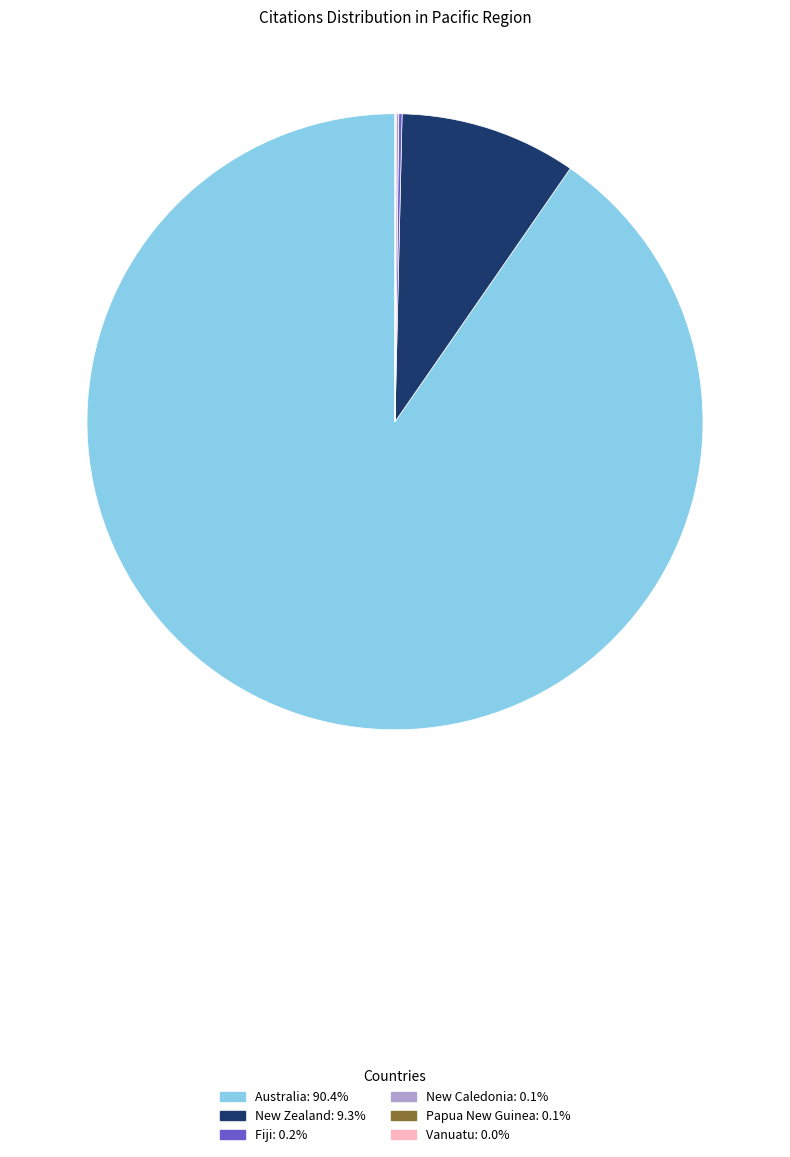

Does Australia: 90.4% represent more than half of the total?

Yes